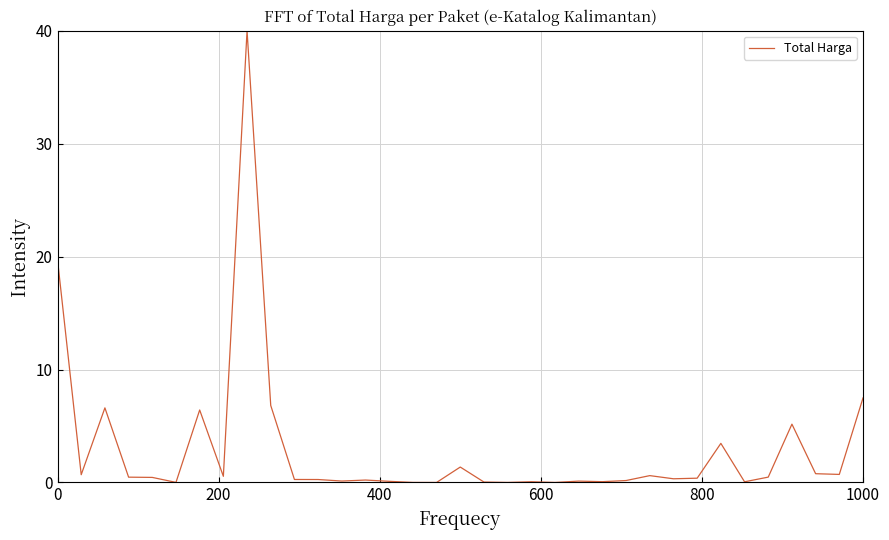

What is the greatest value displayed?

40.0